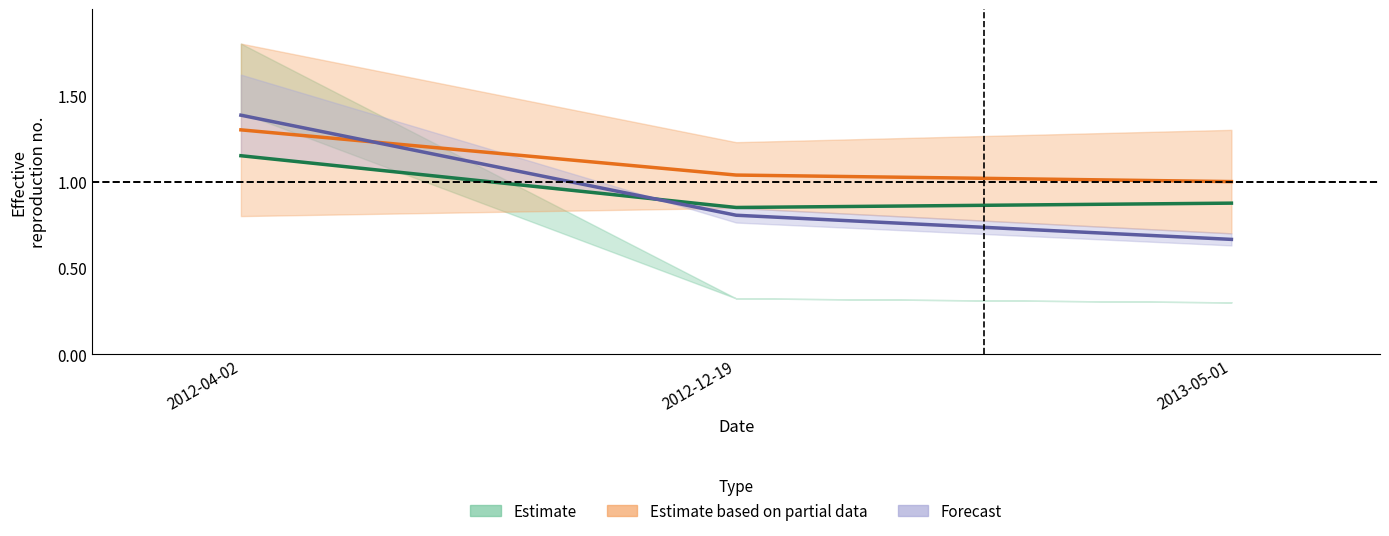

Count the Estimate values in the range 0 to 1.

2